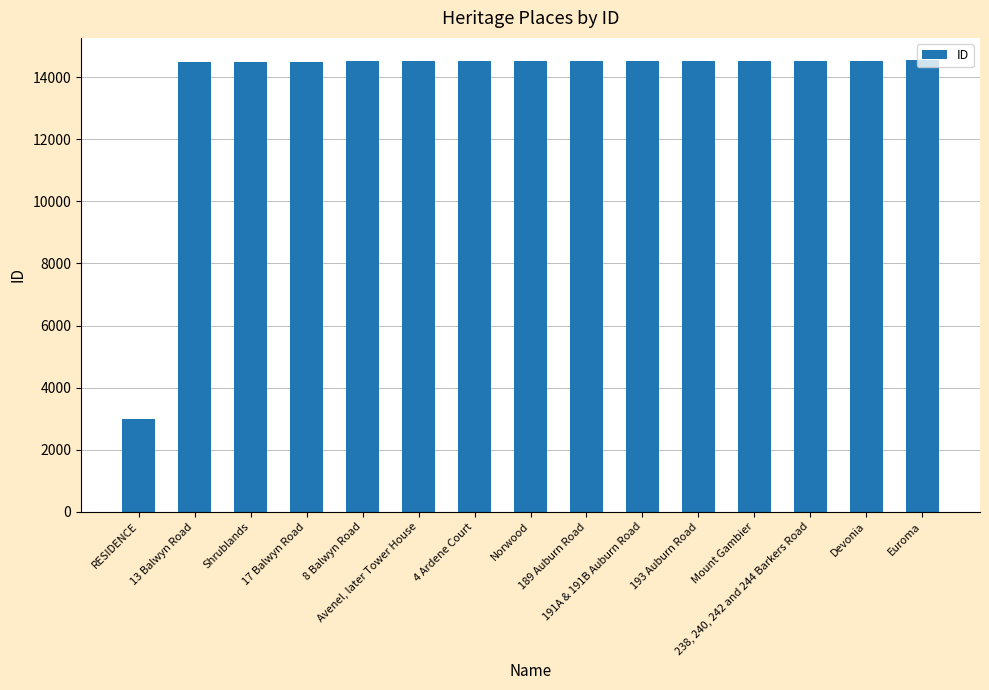

What is the ratio of the value at RESIDENCE to the value at 17 Balwyn Road?

0.2